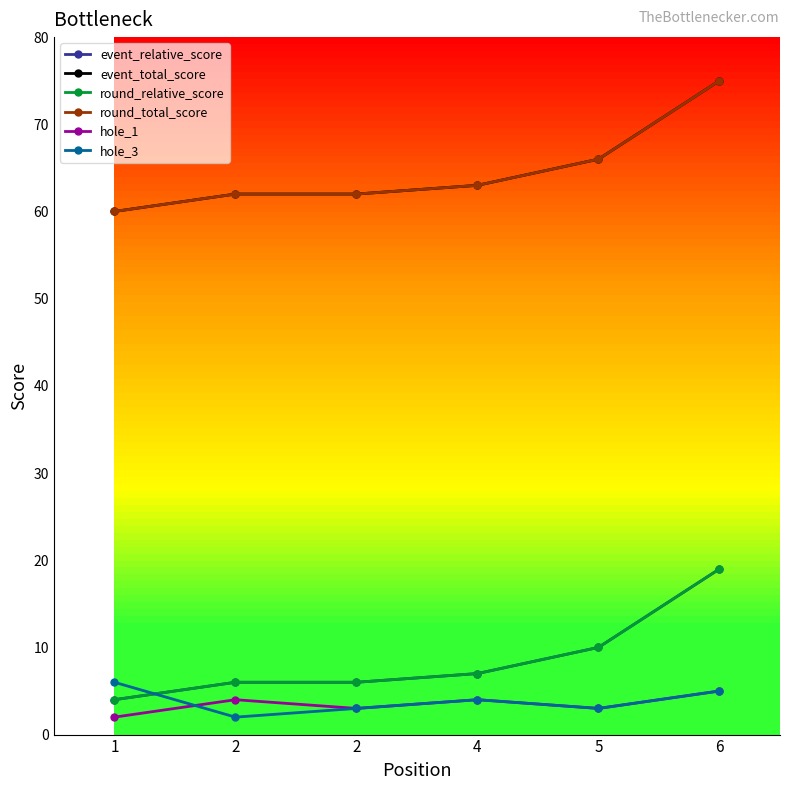

Is this an area chart (filled region under the line)?

No